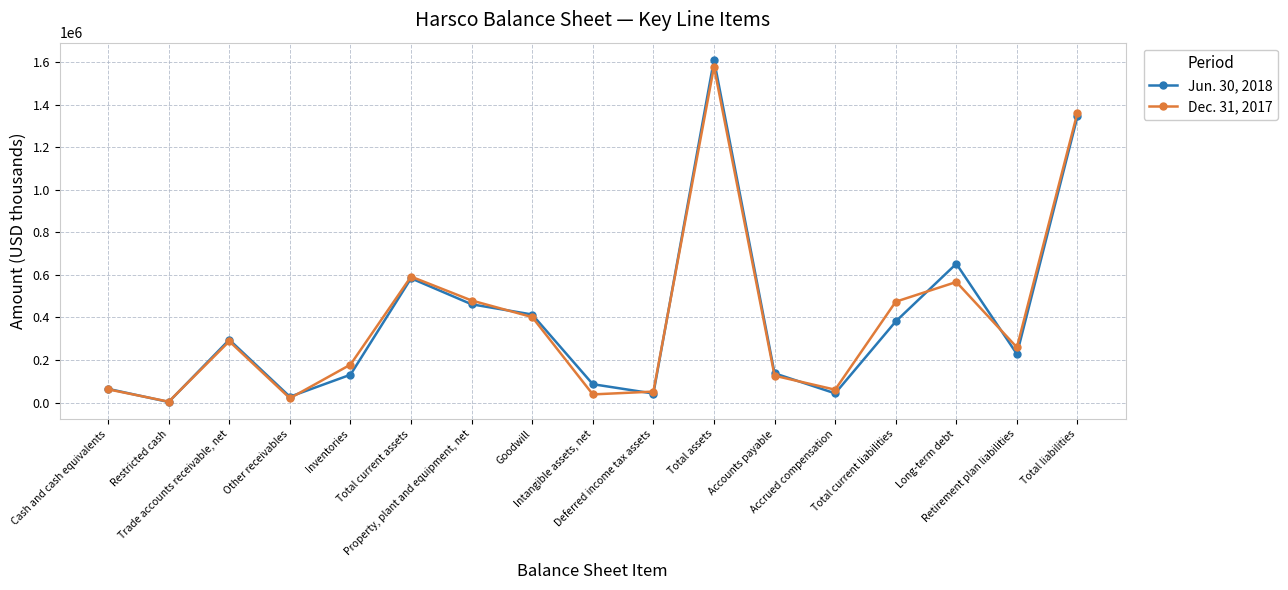

Is the value of Jun. 30, 2018 at Cash and cash equivalents greater than the value of Dec. 31, 2017 at Retirement plan liabilities?

No